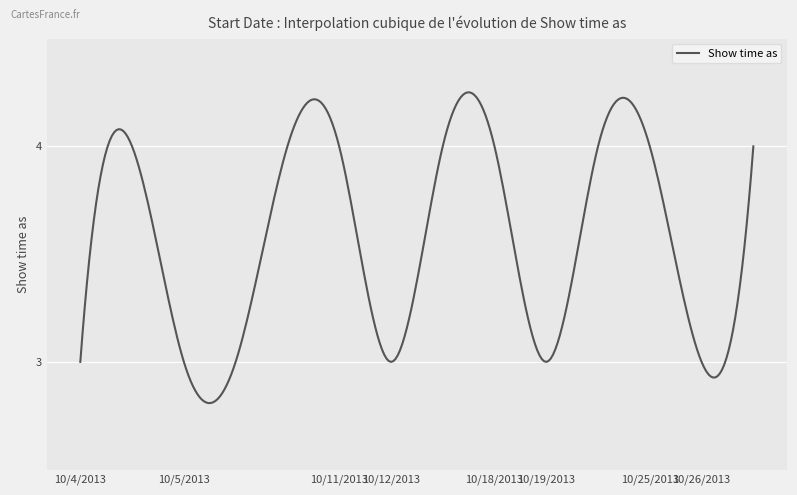

What is the difference between the maximum and minimum values?

1.4